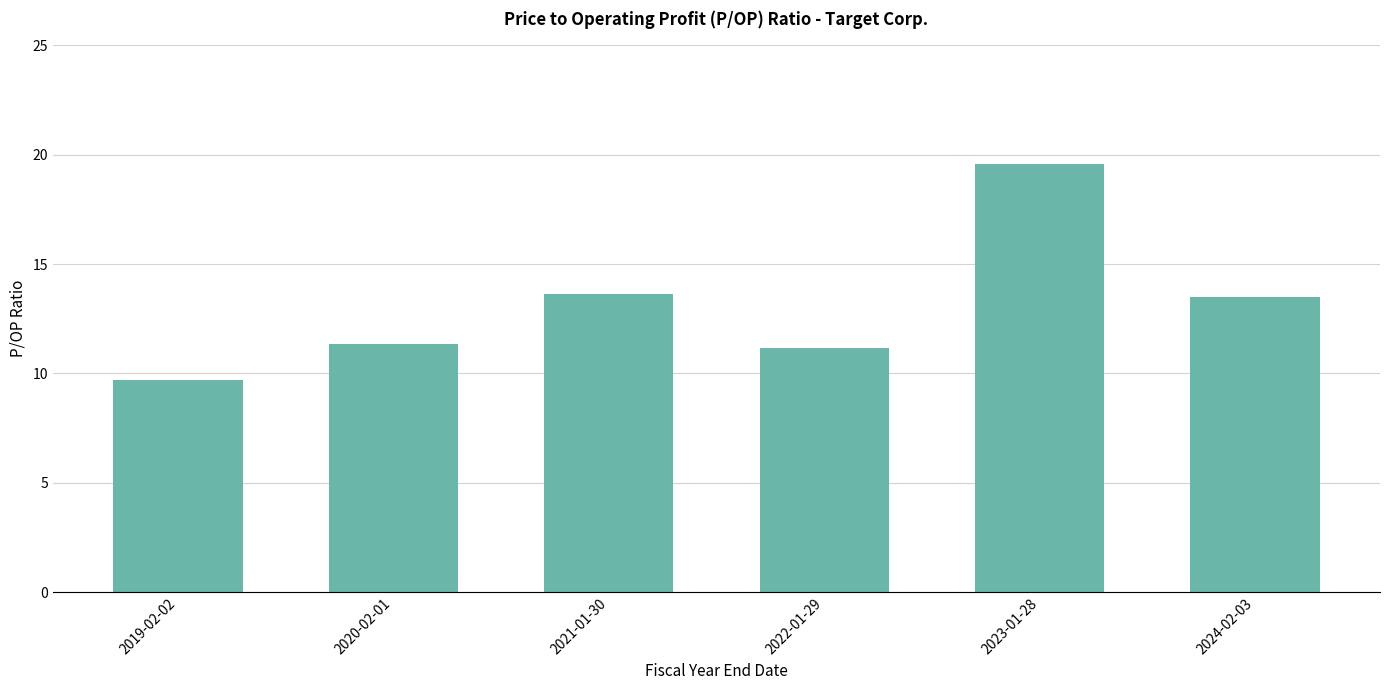

What is the value of the 6th bar from the left?

13.5